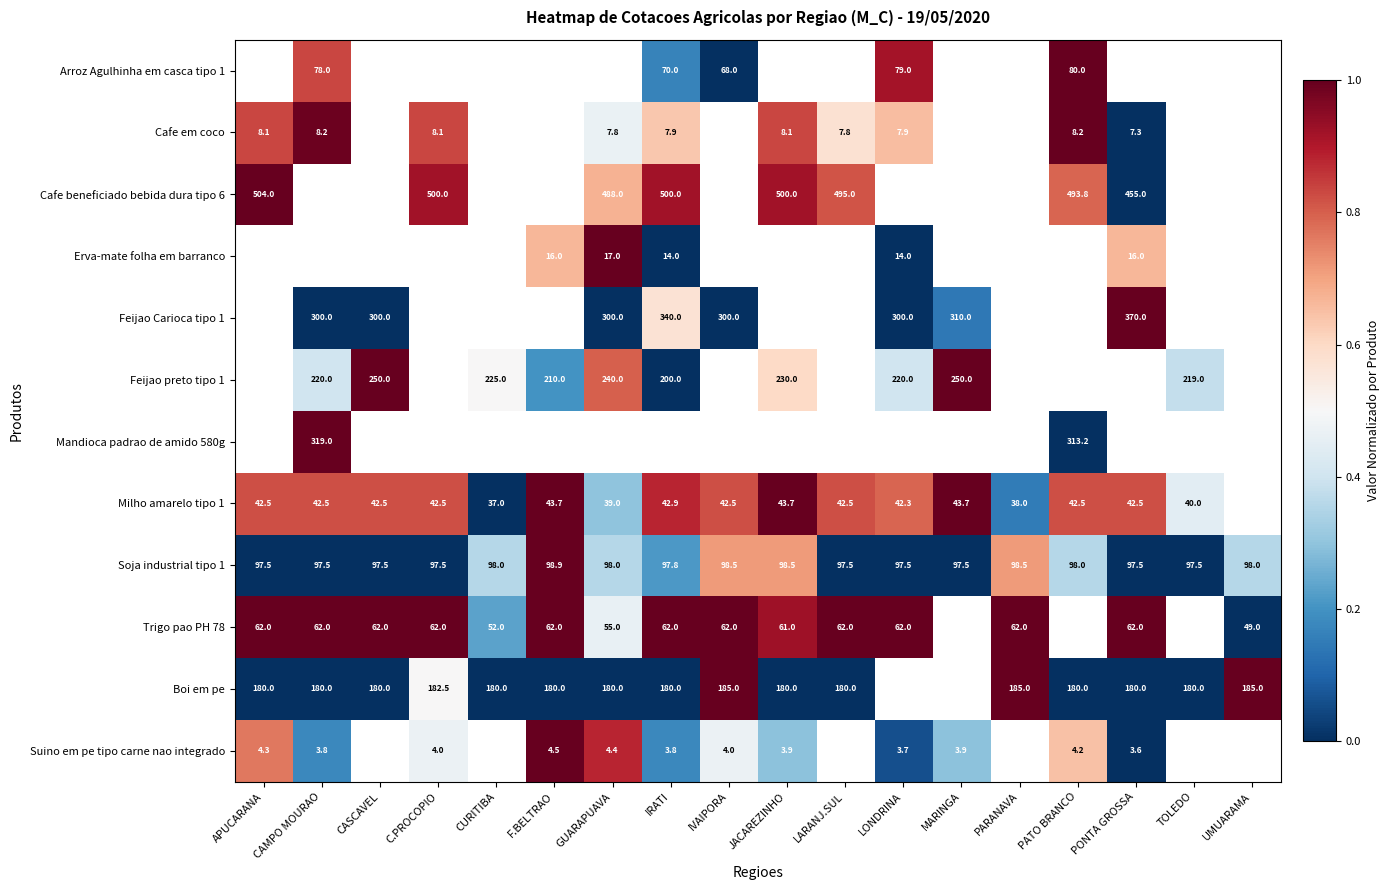

Is the value of Soja industrial tipo 1 at PONTA GROSSA greater than the value of Cafe em coco at CAMPO MOURAO?

Yes